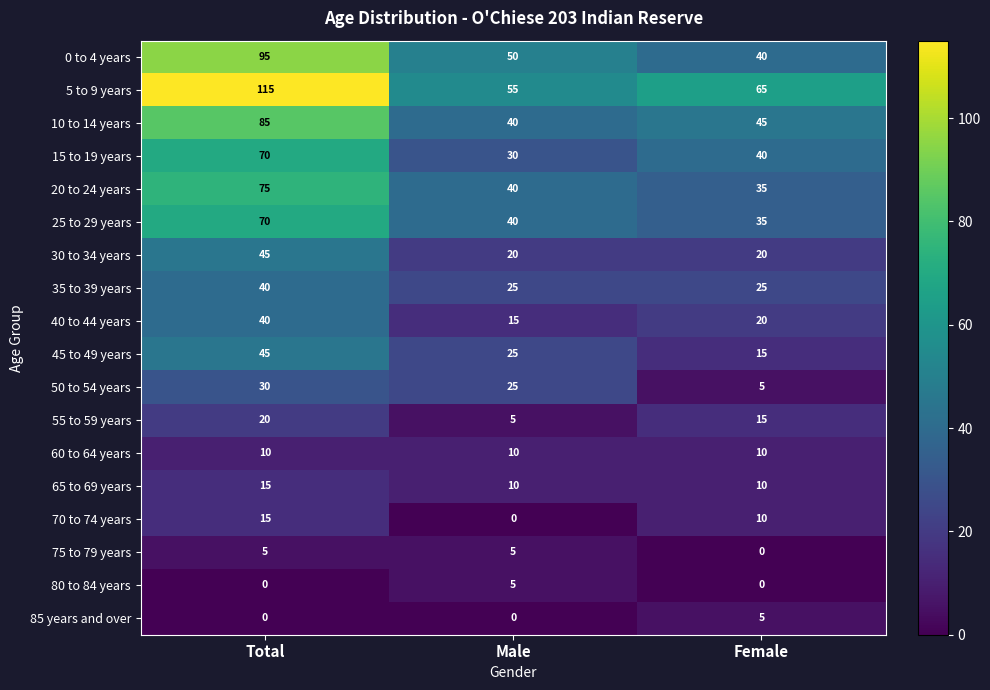

List the labels in order of 20 to 24 years value, largest first.

Total, Male, Female